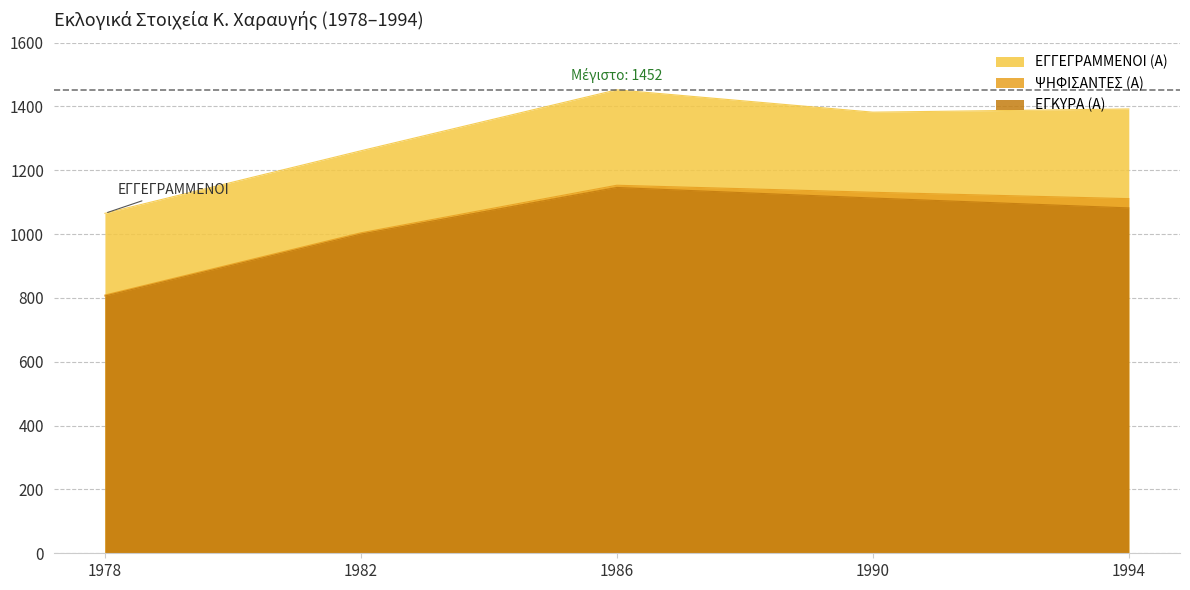

List the labels in order of ΨΗΦΙΣΑΝΤΕΣ (Α) value, largest first.

1986, 1990, 1994, 1982, 1978